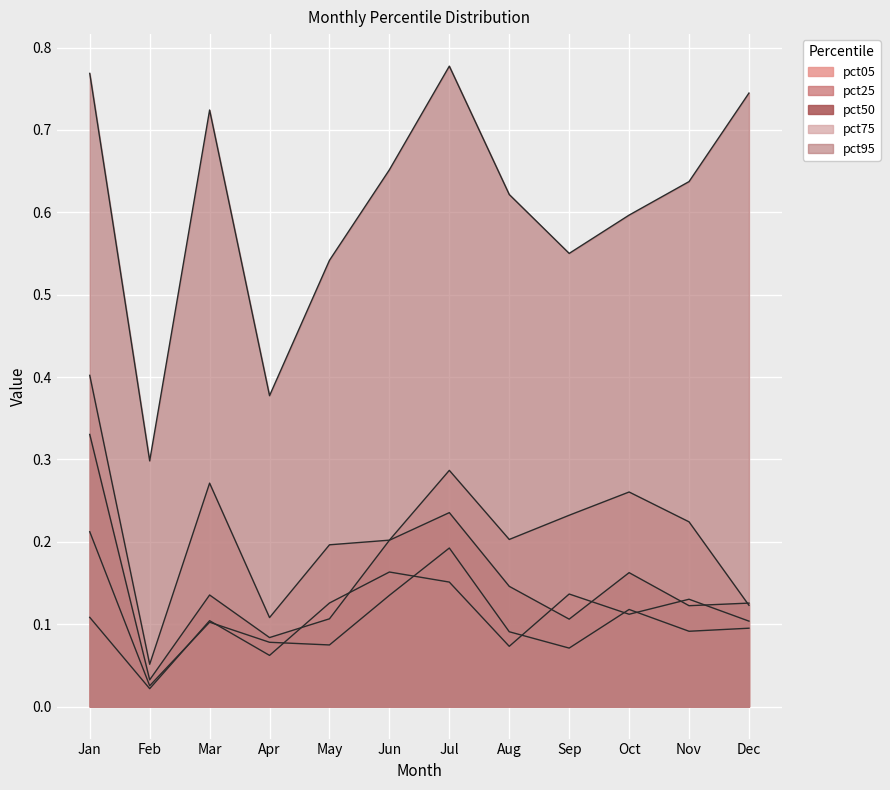

At which category is the sum across all series the highest?

Jan